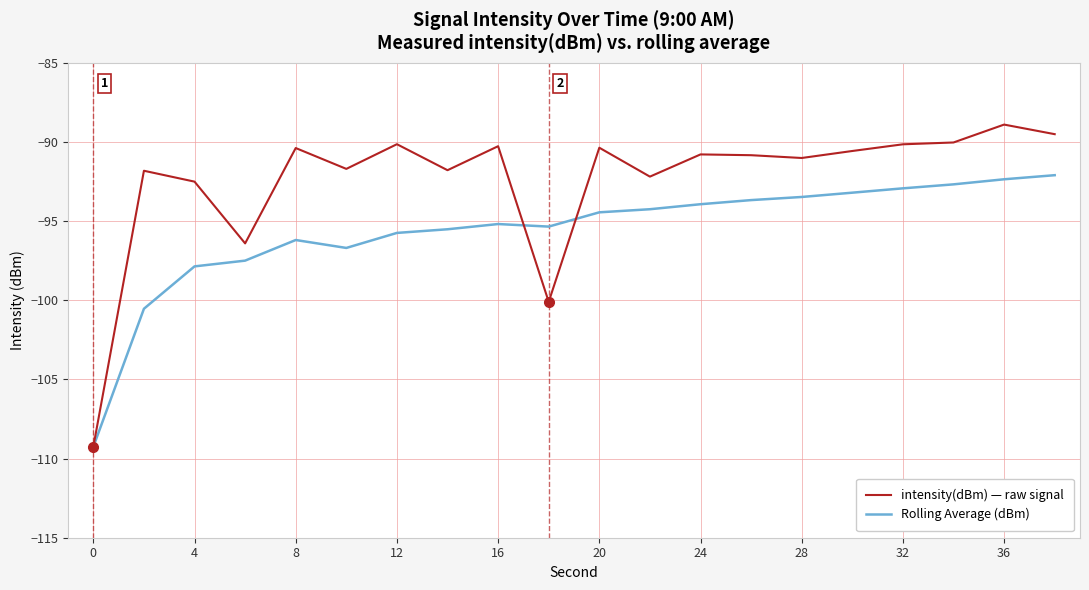

Which series has the largest range (max minus min)?

intensity(dBm) — raw signal